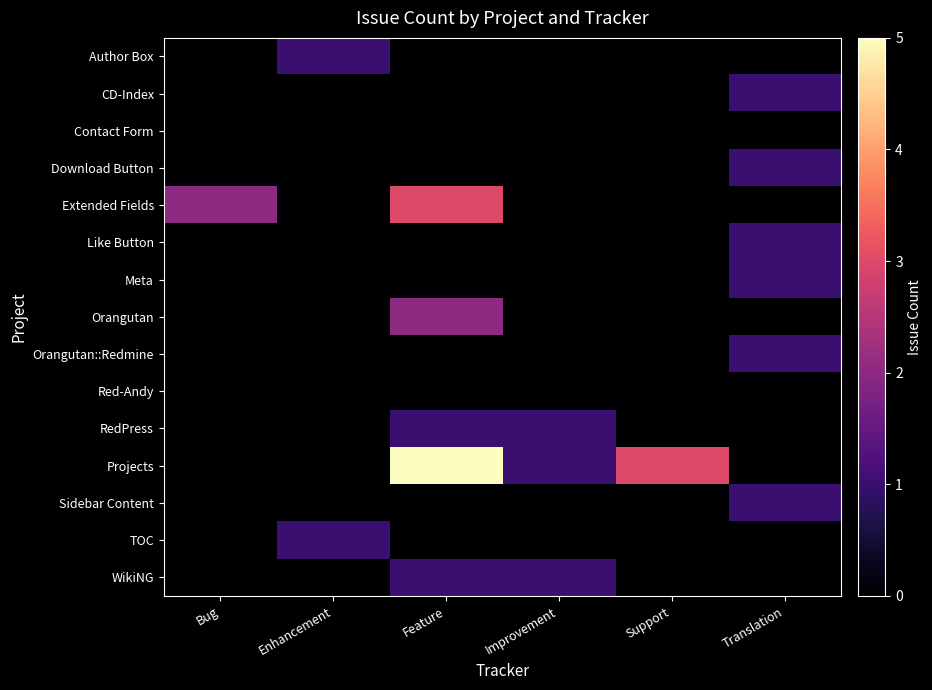

What is the difference between the highest and lowest values at Enhancement?

1